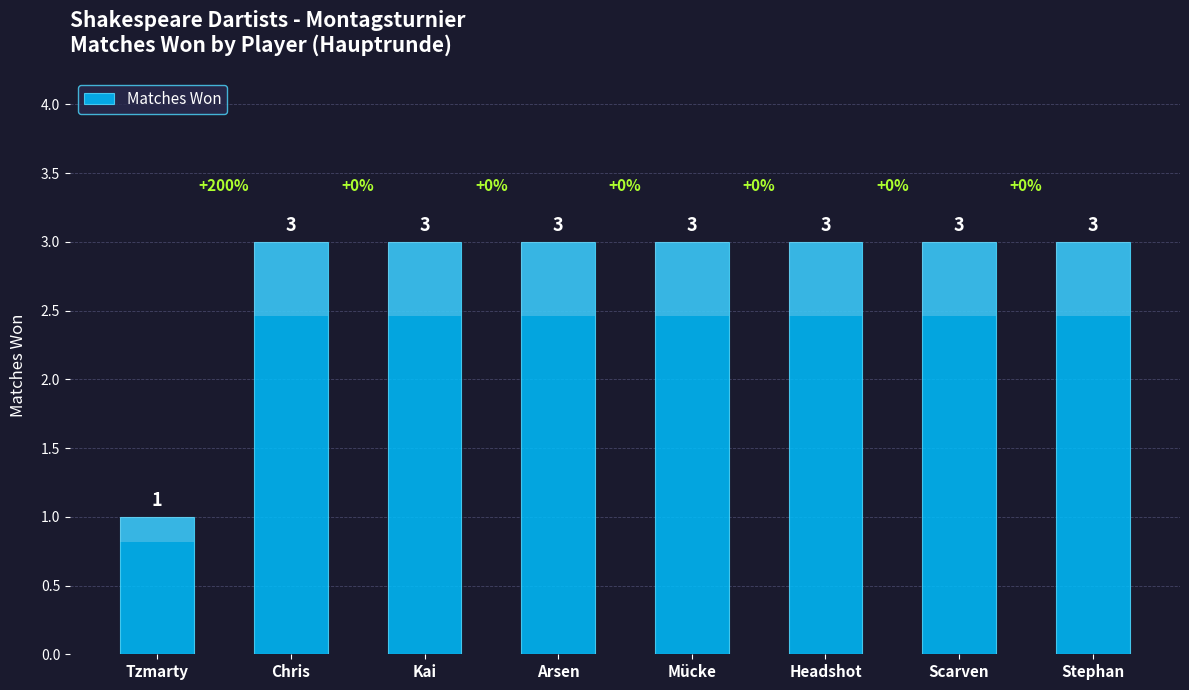

Rank the categories by value from highest to lowest.

Chris, Kai, Arsen, Mücke, Headshot, Scarven, Stephan, Tzmarty